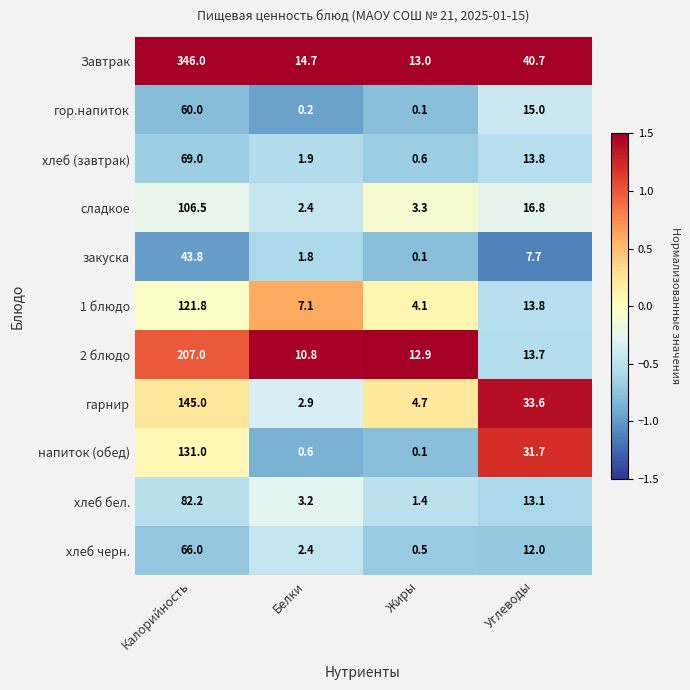

The value of гарнир at Углеводы is 33.6. True or false?

True